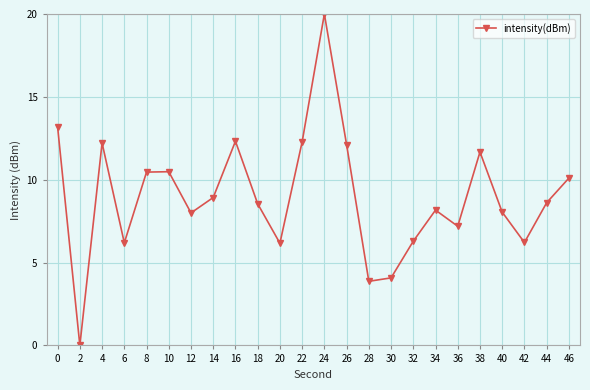

What is the approximate value at 0?

13.2